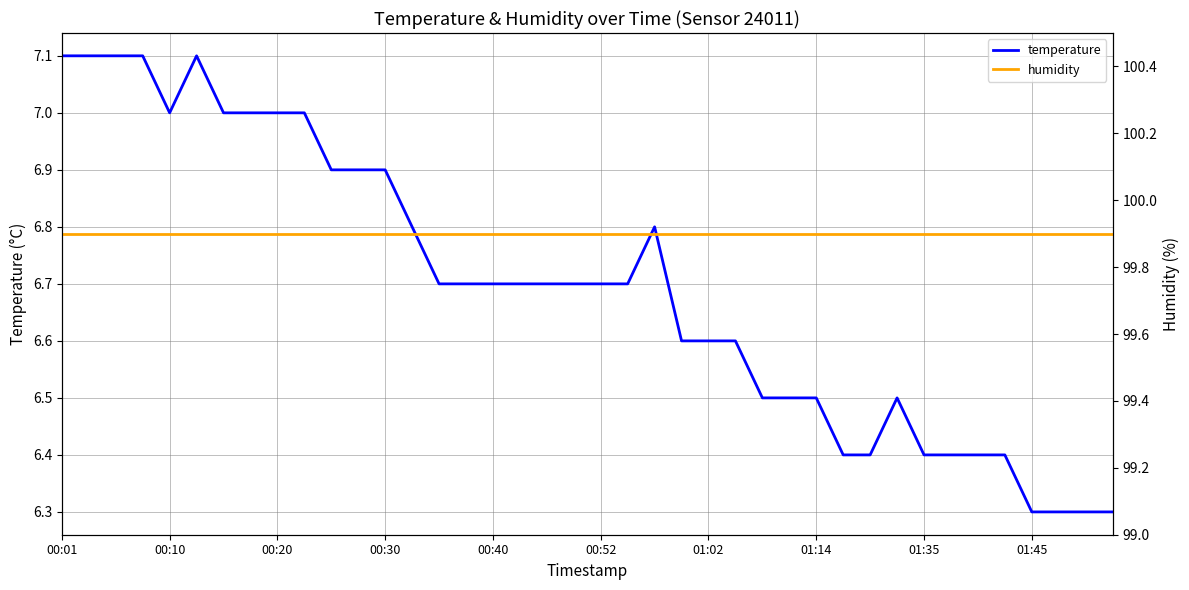

How many distinct data groups are displayed?

2